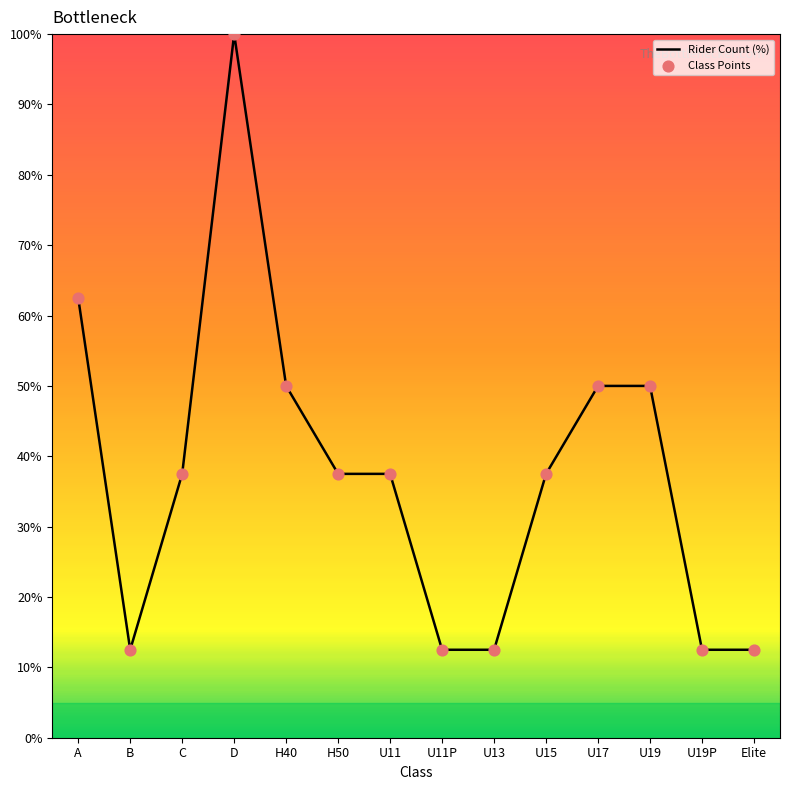

Which has a higher value, U15 or D?

D